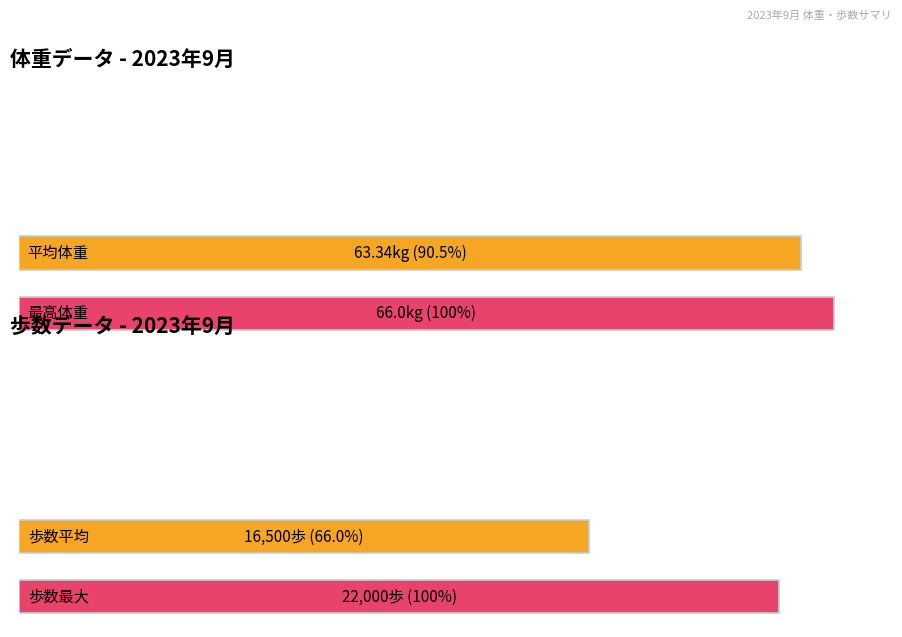

How many bars are there in each group?

2